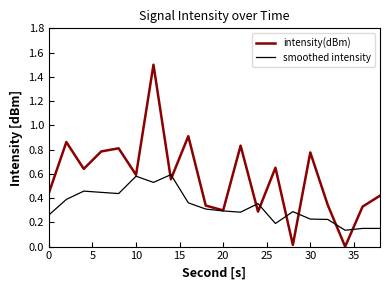

What is the maximum value shown in the chart?

1.5